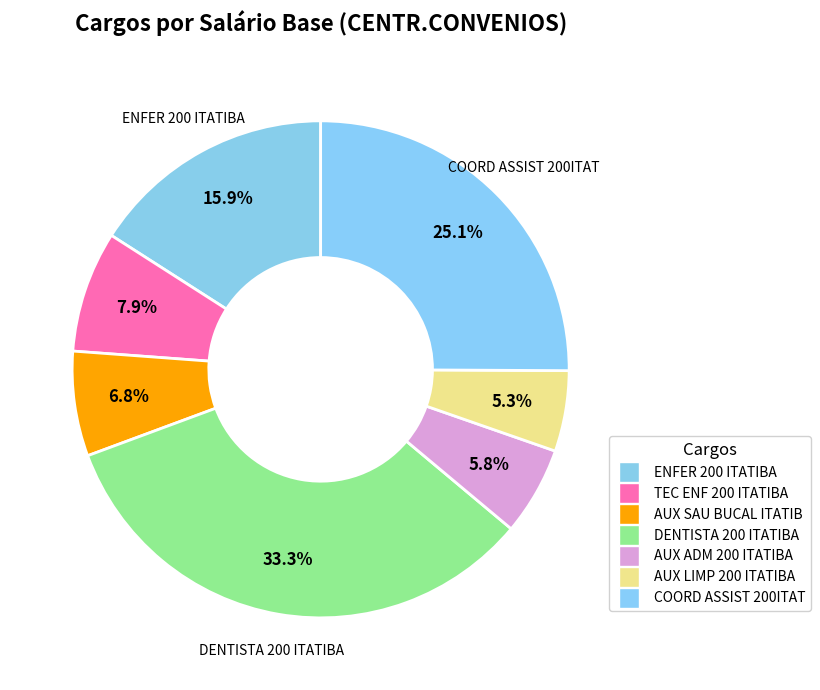

To the nearest percent, what is the difference between the AUX ADM 200 ITATIBA and AUX SAU BUCAL ITATIB slice percentages?

1%